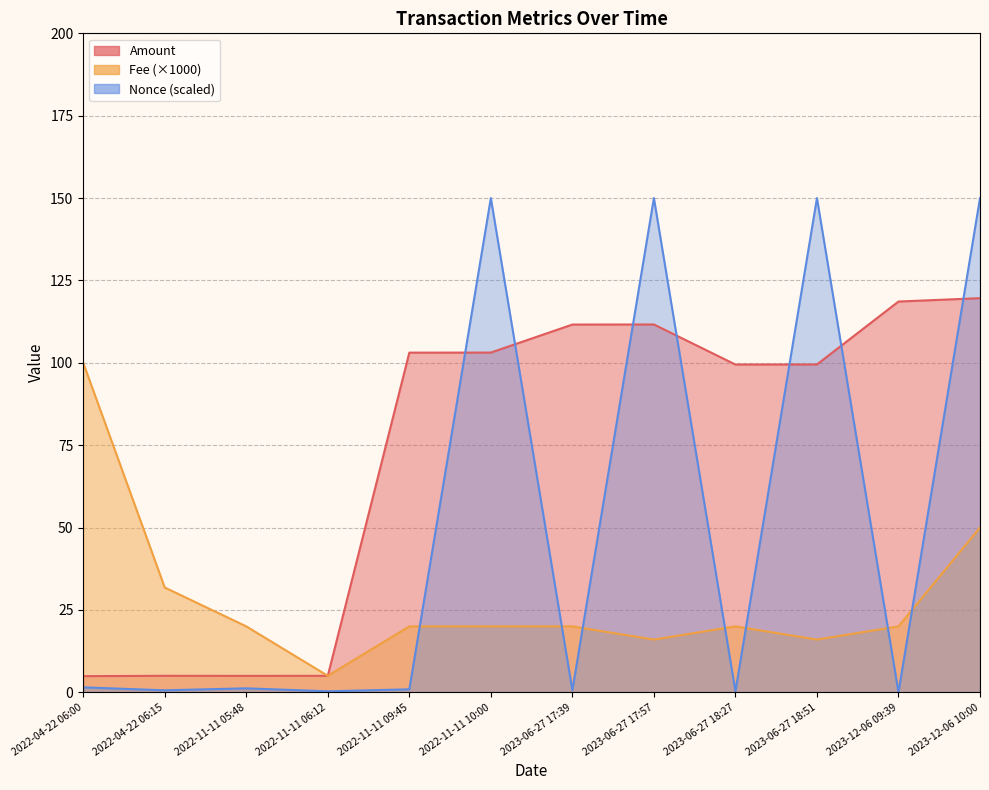

How many lines are shown in the chart?

2